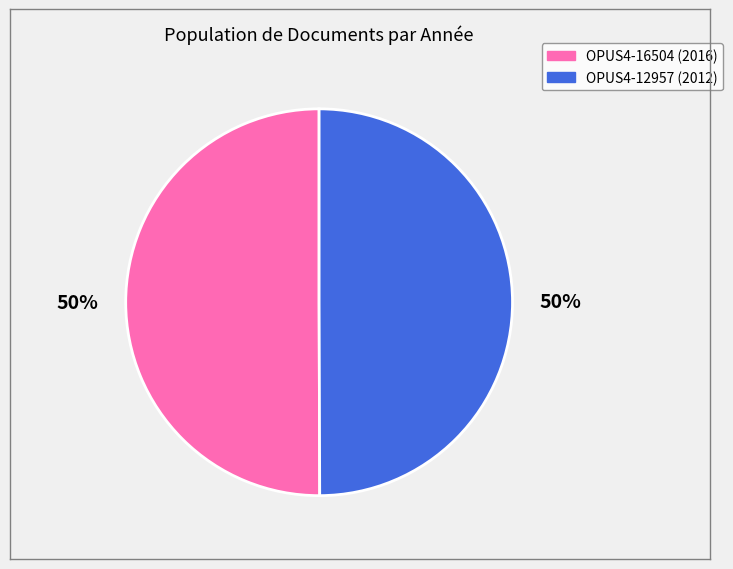

How many segments does this pie chart have?

2